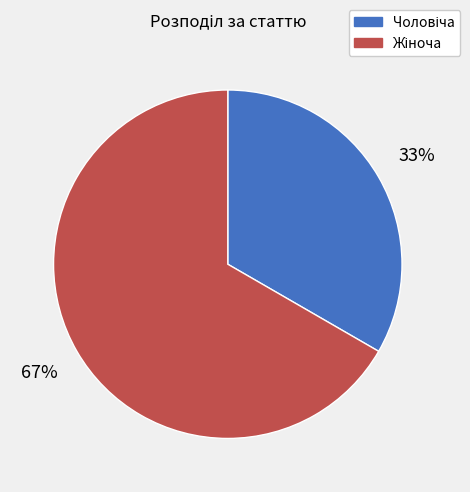

To the nearest percent, what is the average slice percentage?

50%